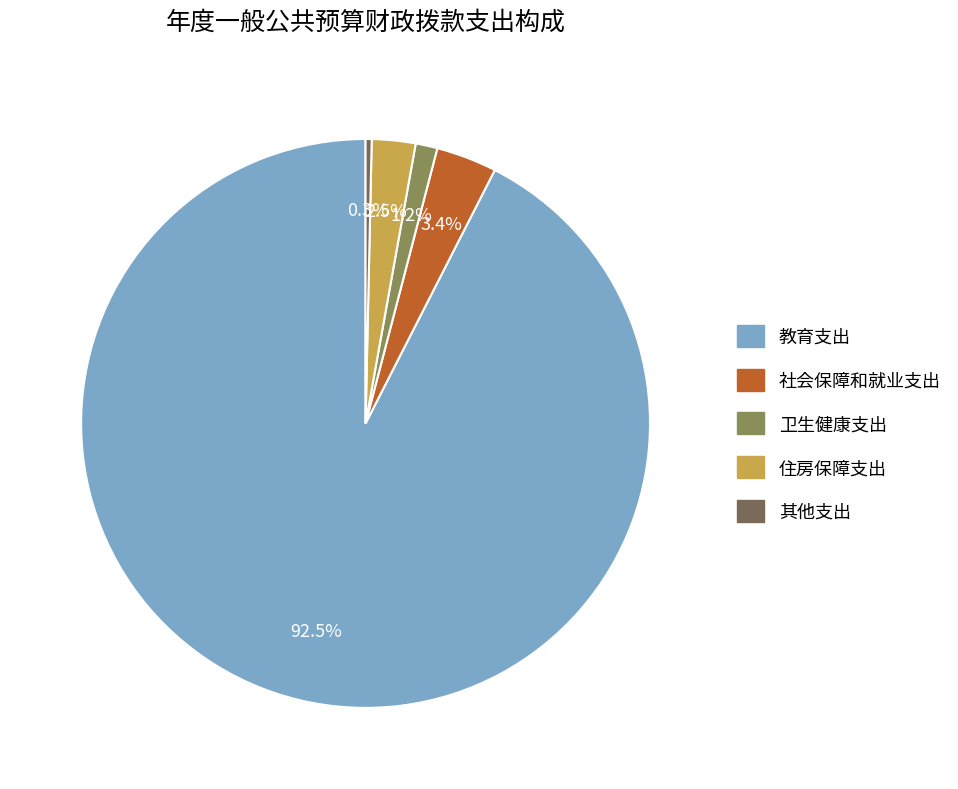

Is there any slice that represents more than half of the pie?

Yes